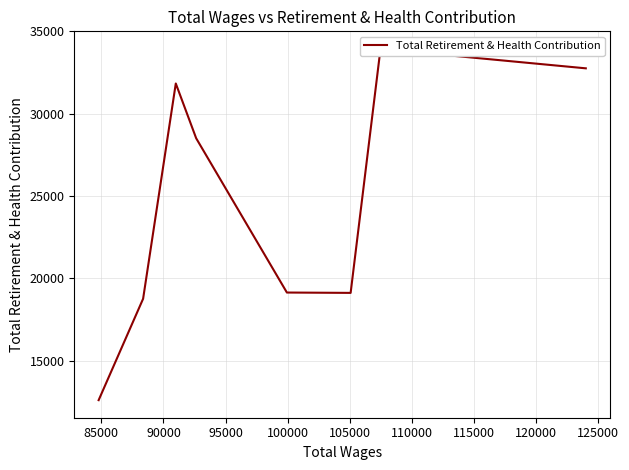

How many distinct data groups are displayed?

1